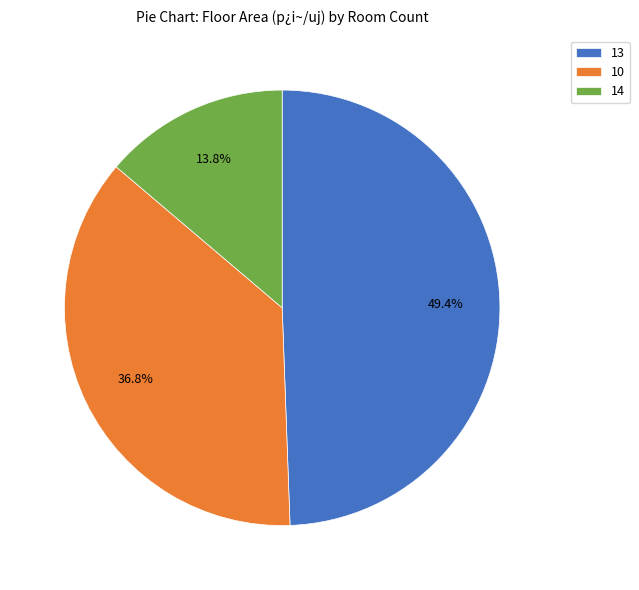

To the nearest percent, what is the combined percentage of 13 and 10?

86%